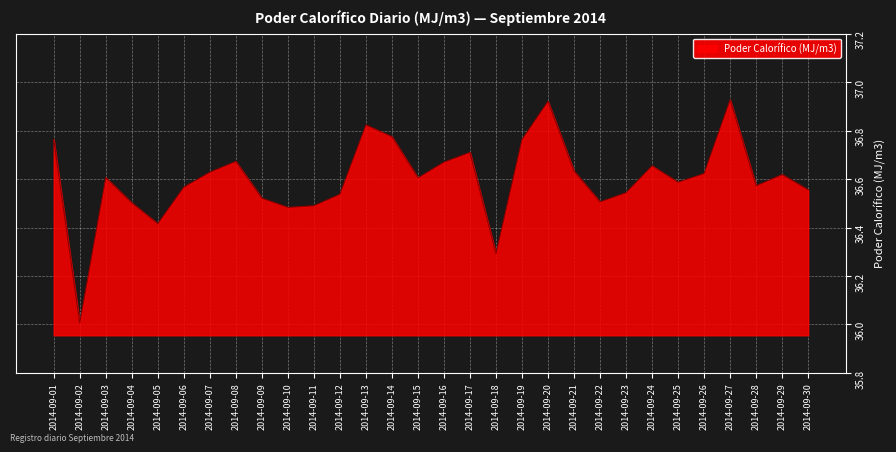

How many lines are shown in the chart?

1